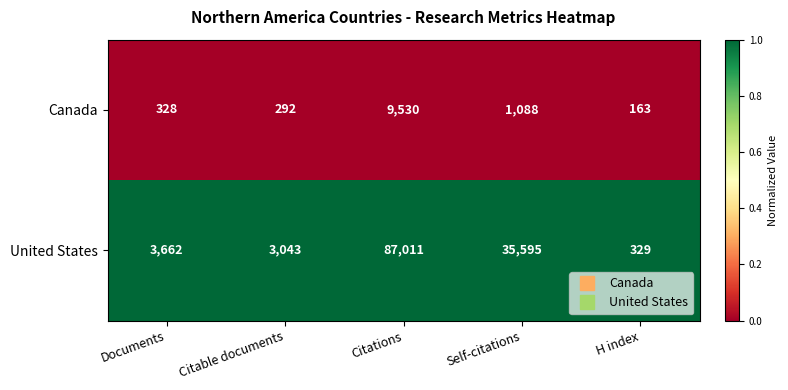

Reading left to right, extract all data points from this chart.

Canada: 328	292	9530	1088	163
United States: 3662	3043	87011	35595	329